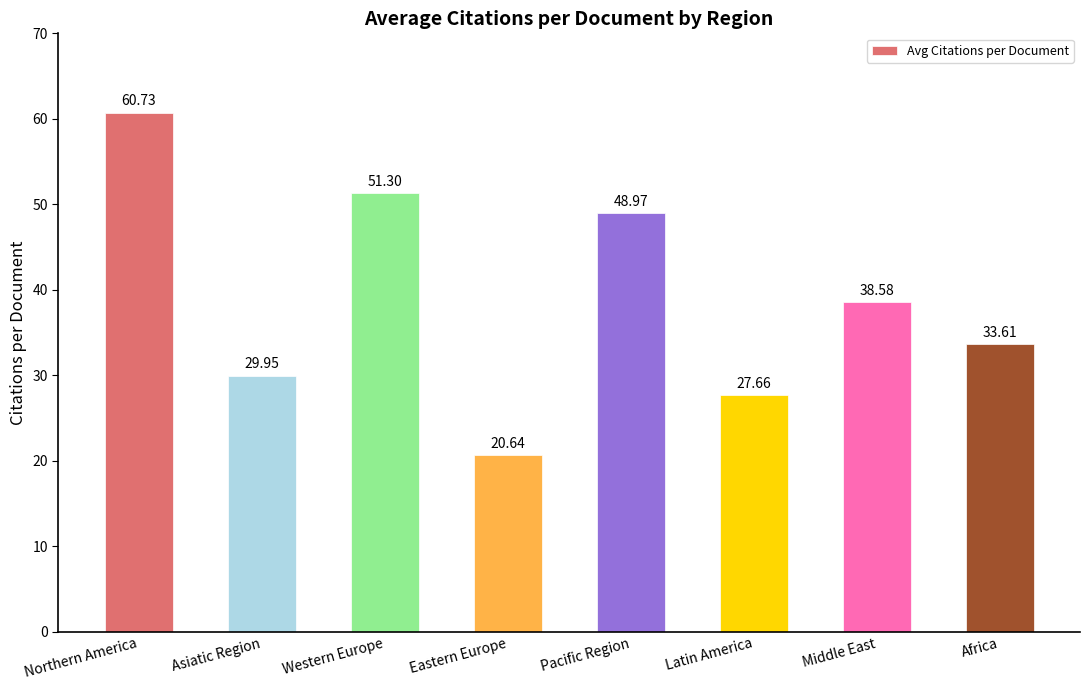

What is the difference between the second highest and second lowest values?

23.6